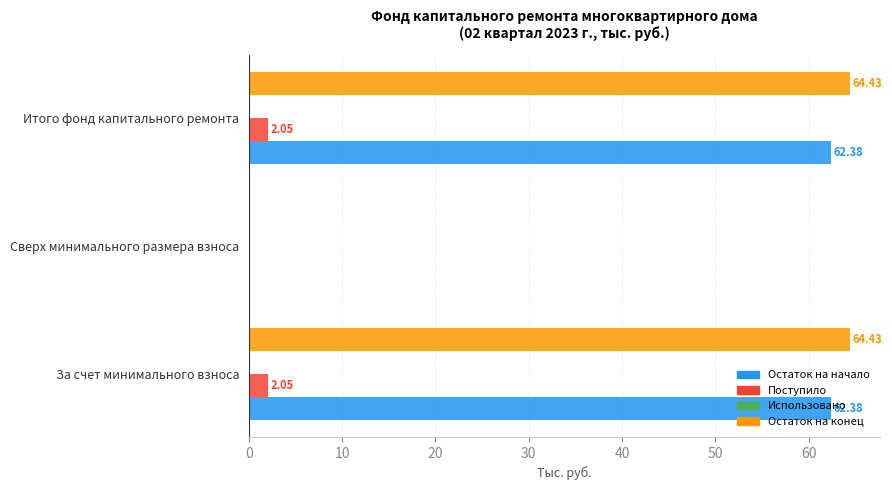

Which series has the largest total across all categories?

Остаток на конец